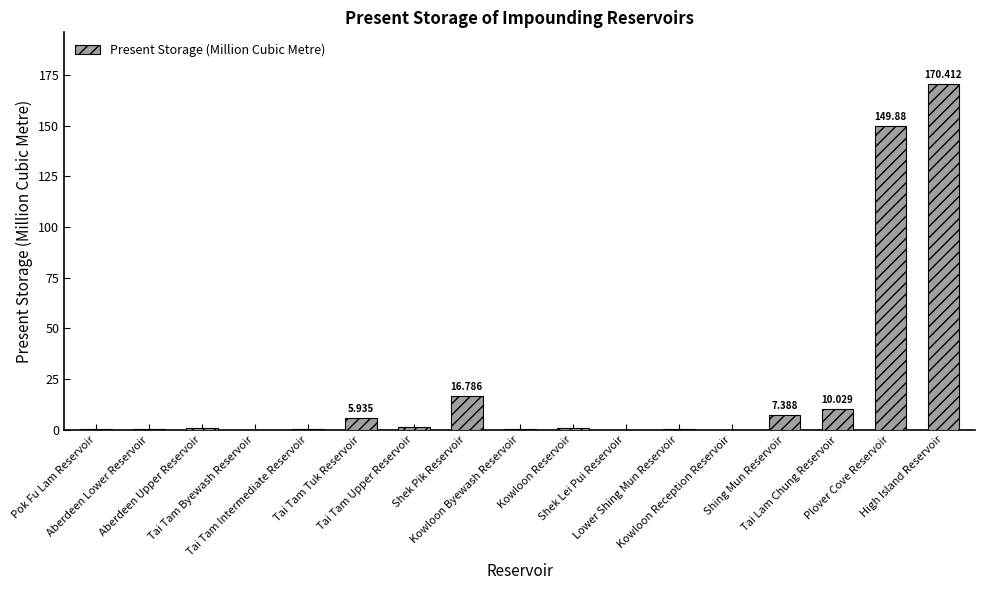

Rank the categories by value from highest to lowest.

High Island Reservoir, Plover Cove Reservoir, Shek Pik Reservoir, Tai Lam Chung Reservoir, Shing Mun Reservoir, Tai Tam Tuk Reservoir, Tai Tam Upper Reservoir, Kowloon Reservoir, Aberdeen Upper Reservoir, Tai Tam Intermediate Reservoir, Lower Shing Mun Reservoir, Aberdeen Lower Reservoir, Kowloon Byewash Reservoir, Pok Fu Lam Reservoir, Shek Lei Pui Reservoir, Kowloon Reception Reservoir, Tai Tam Byewash Reservoir